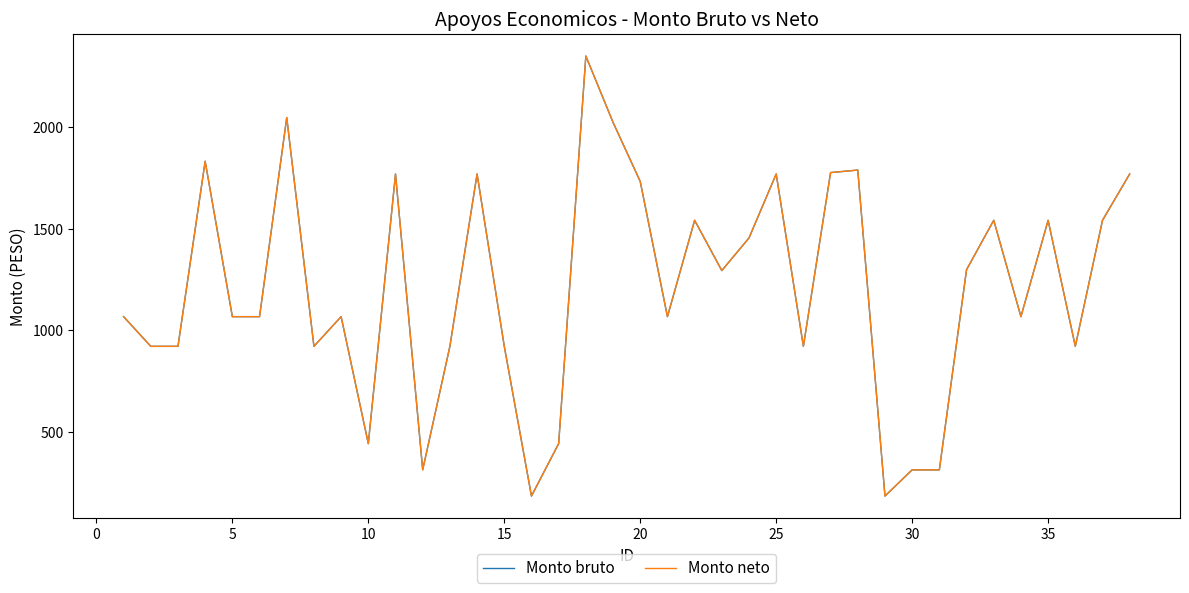

What is the difference between the second highest and minimum values in the Monto neto series?

1863.6